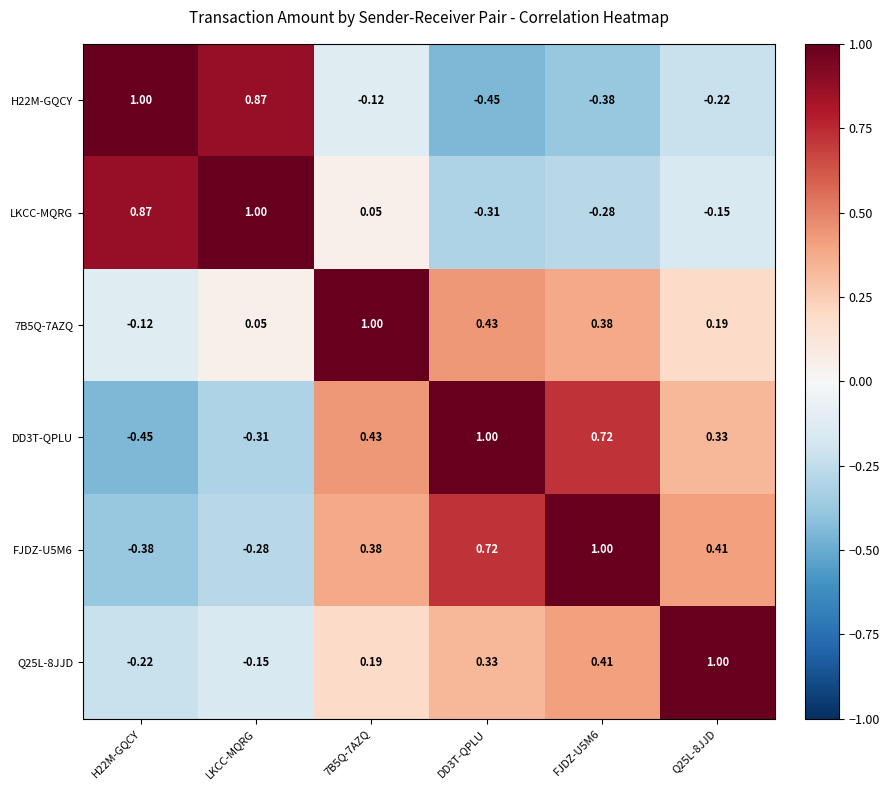

Where is FJDZ-U5M6 nearest to the value 0?

LKCC-MQRG